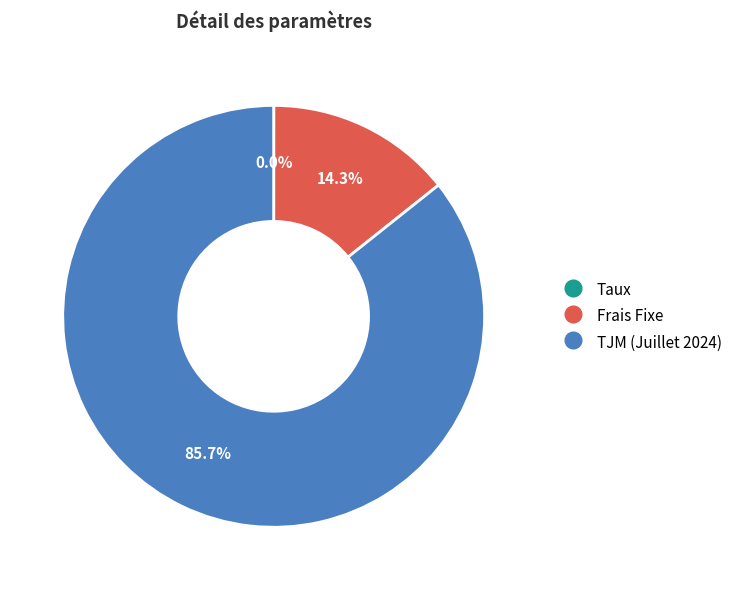

To the nearest percent, what percentage of the pie is TJM (Juillet 2024)?

86%